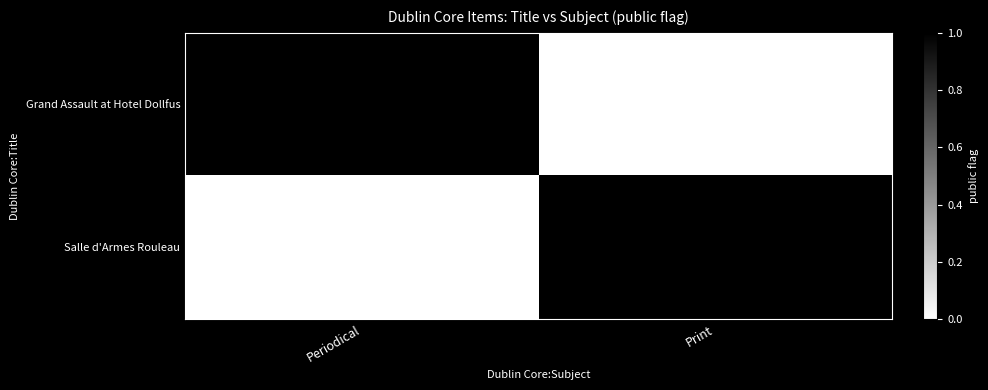

Count the number of data series in this chart.

2